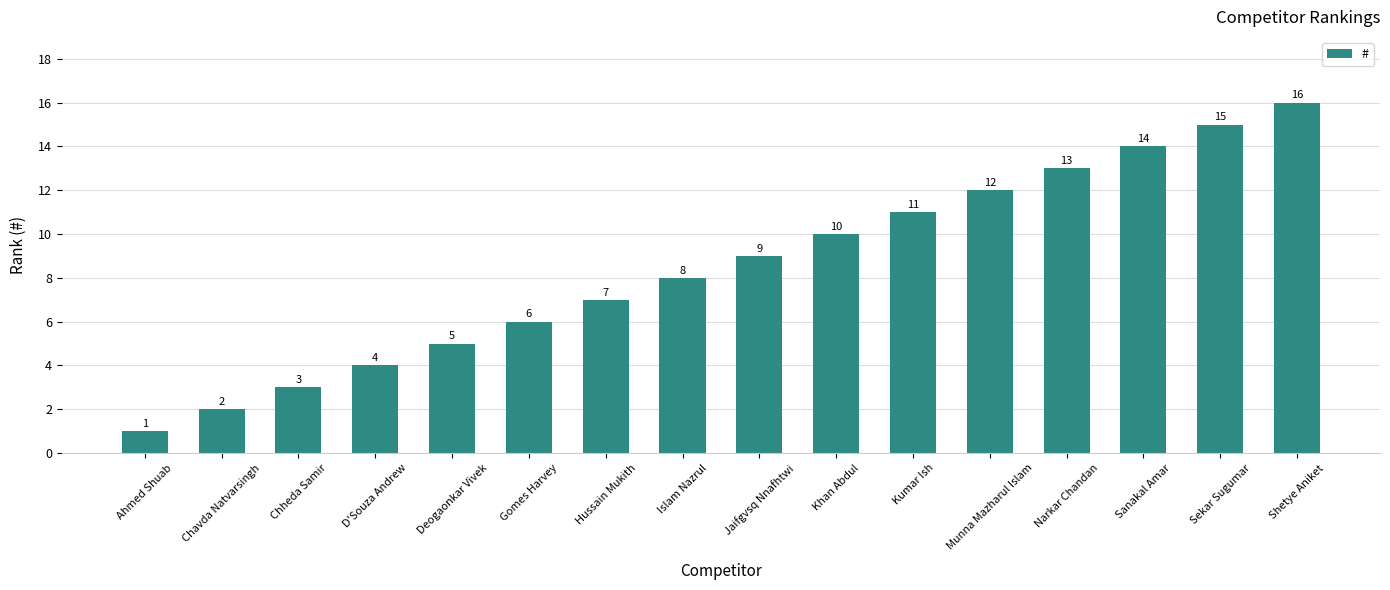

What is the value of the 3rd bar from the left?

3